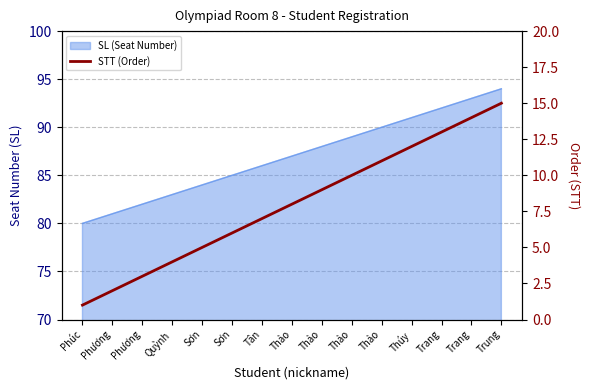

What is the change in value from Phương to Sơn?

+2